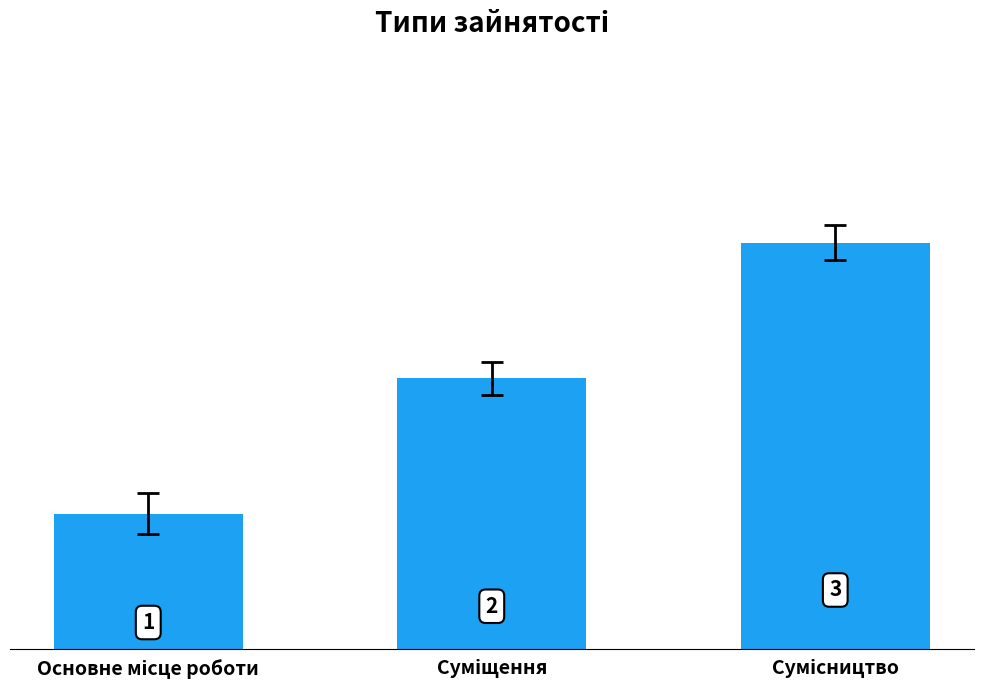

What is the greatest value displayed?

3